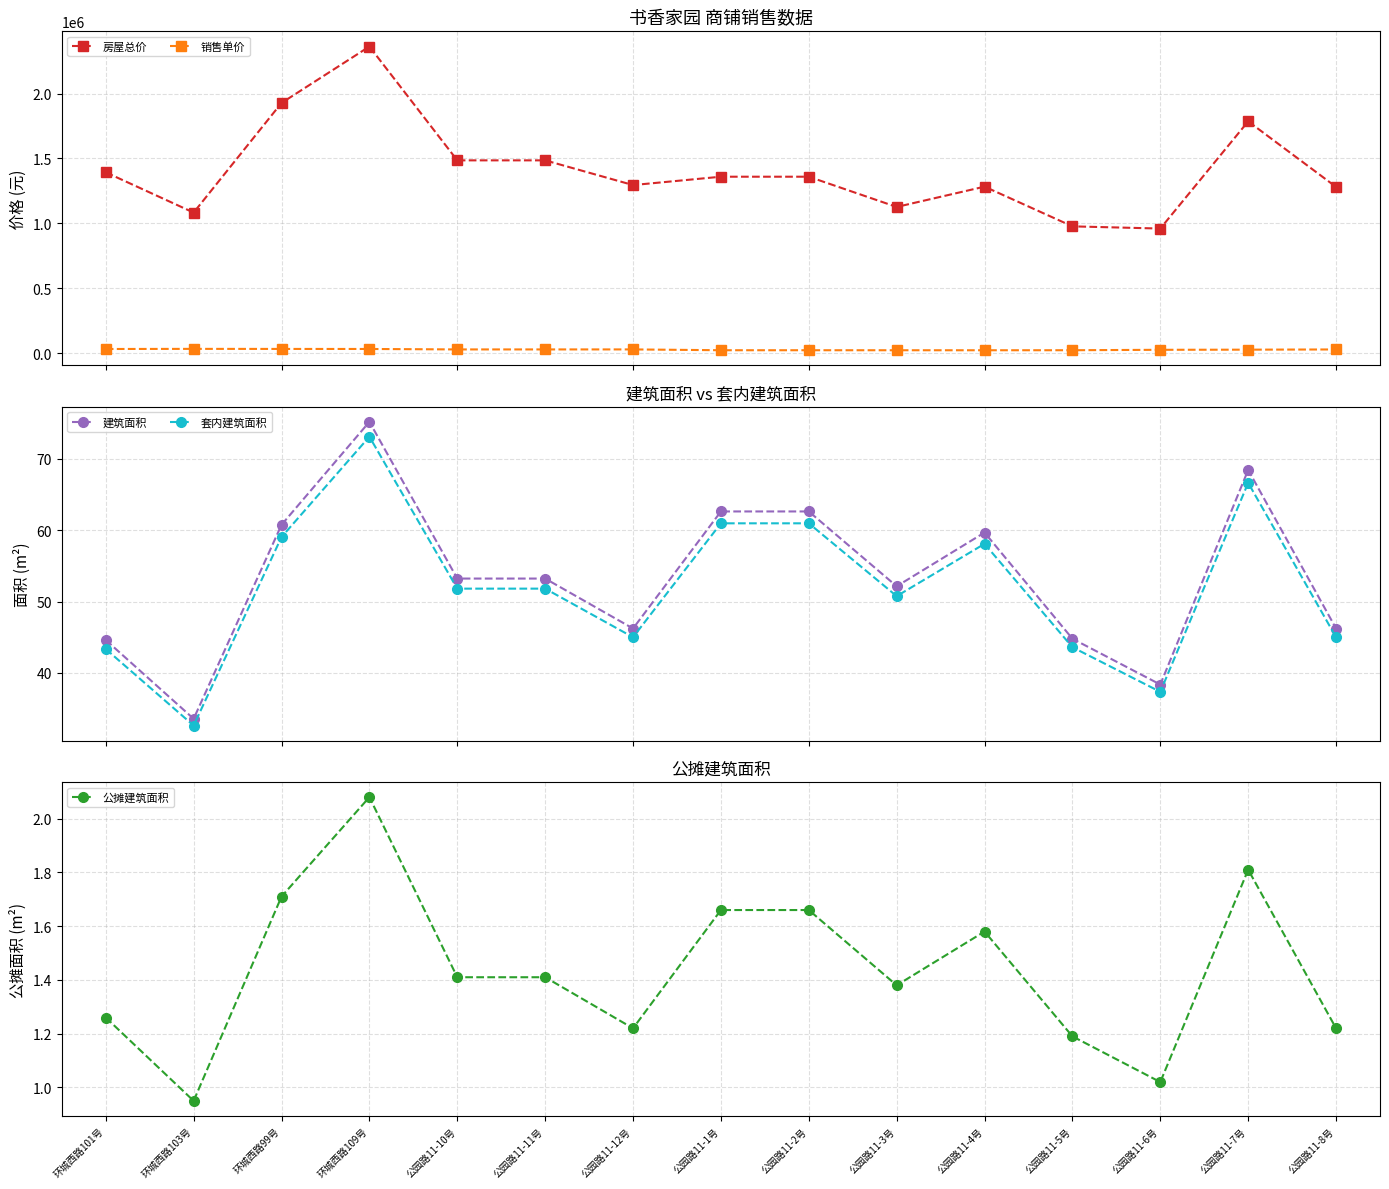

At which label does 销售单价 reach its peak?

环城西路103号